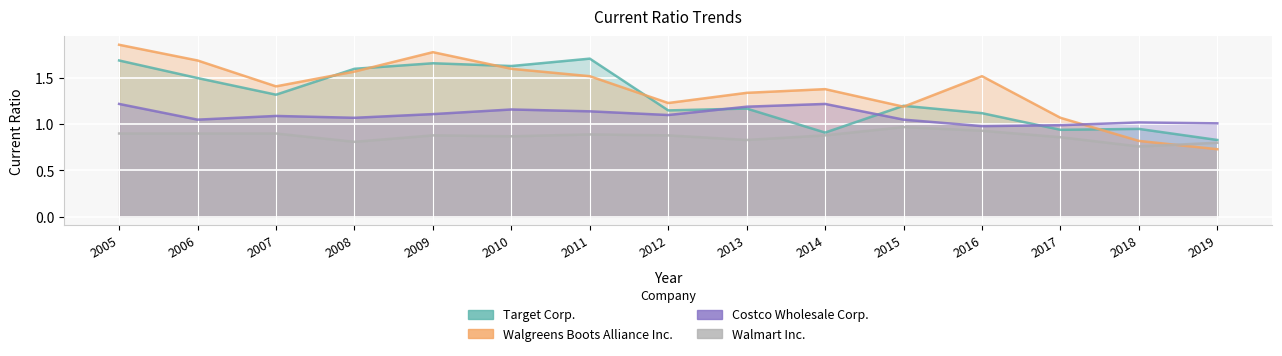

Does the chart display data point markers on the line(s)?

No